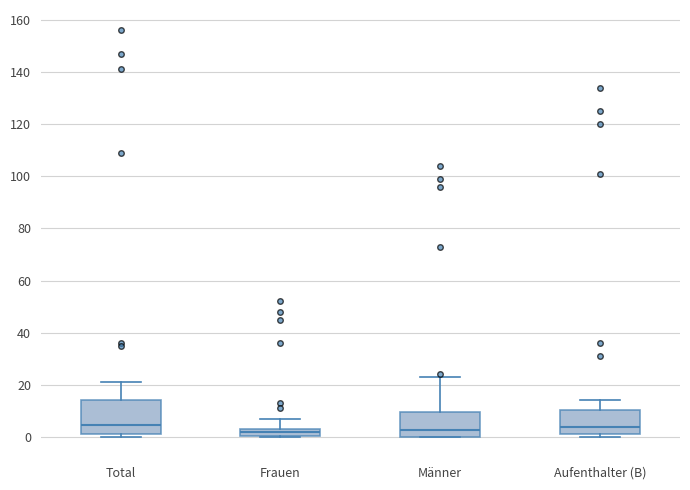

Where is the upper edge of the box for Total on the y-axis? The values are not printed on the chart, so give them approximately, as read against the axis.

14